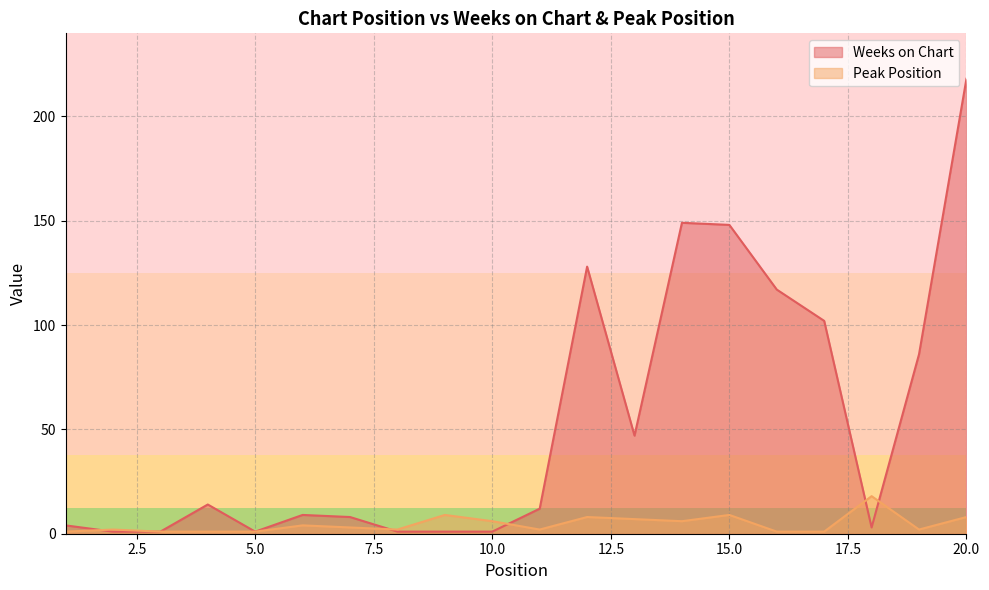

True or false: Weeks on Chart and Peak Position intersect in this chart.

True